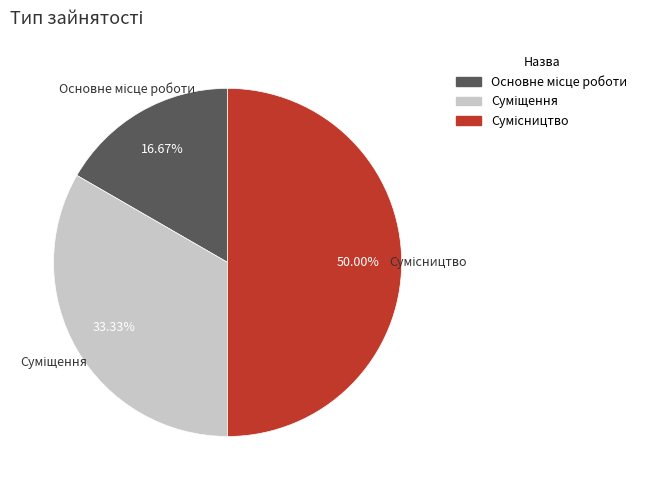

True or false: Сумісництво accounts for 50% of the total.

True